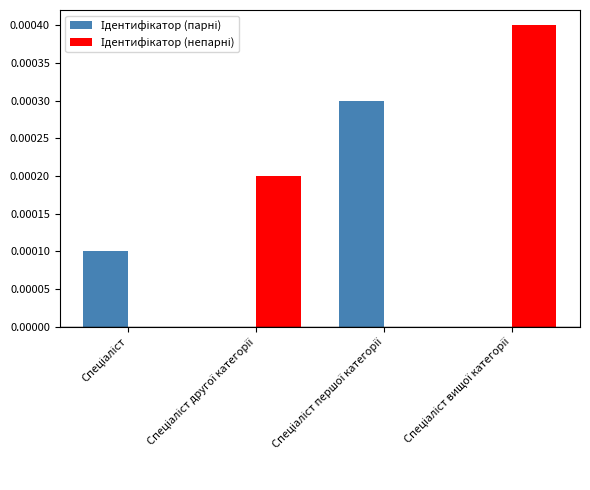

Count the number of categories in the chart.

4